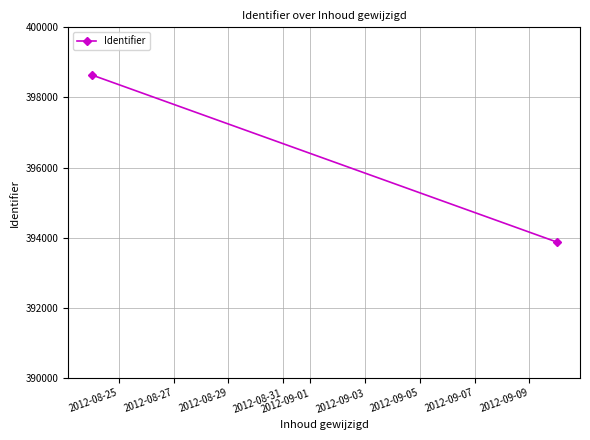

Is this an area chart (filled region under the line)?

No